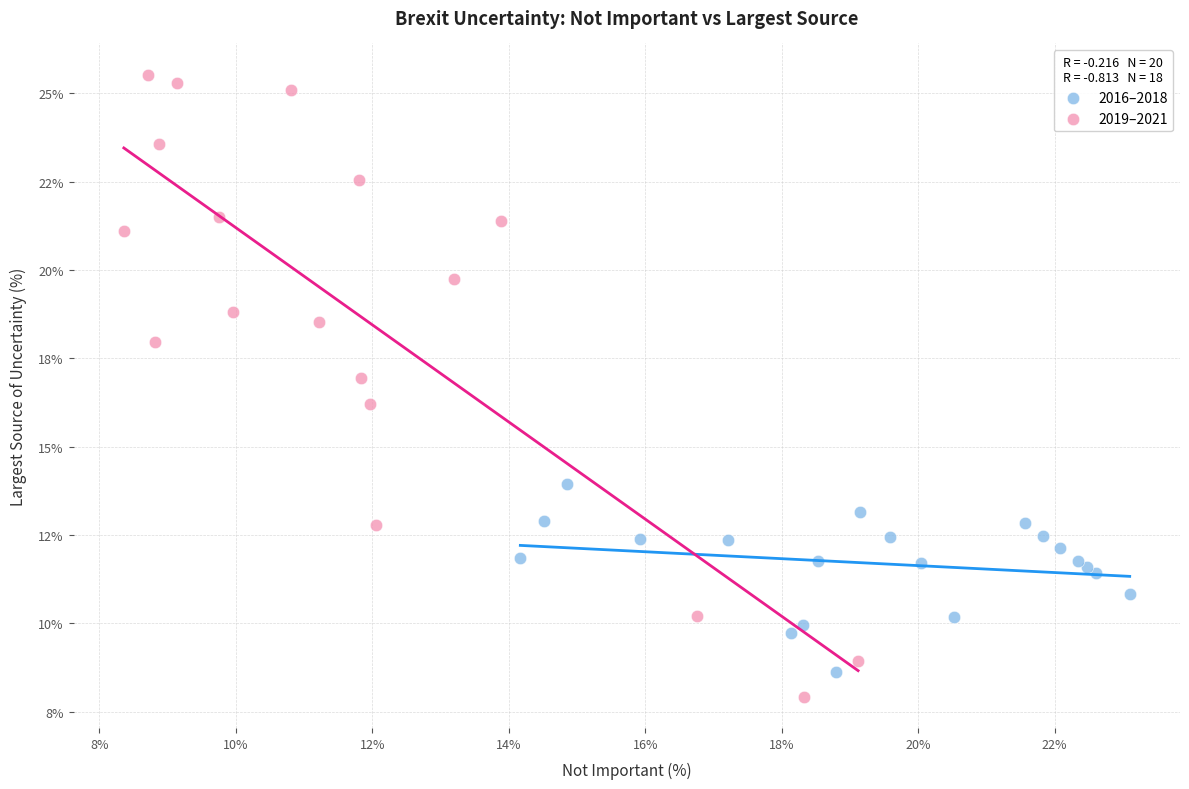

What are all the series names shown in the legend?

2016–2018, 2019–2021